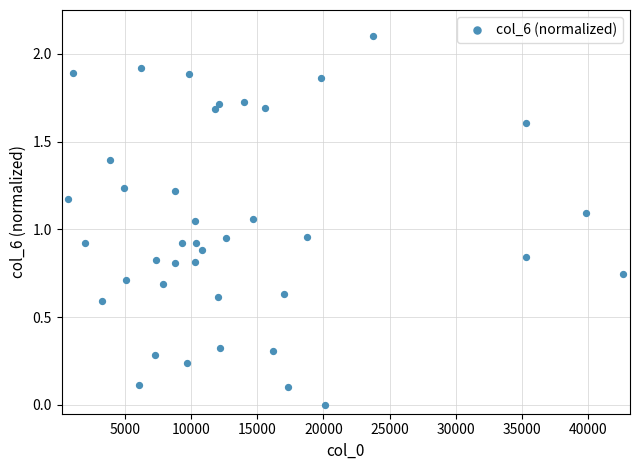

What is the range of X values (max minus min)?

41981.0